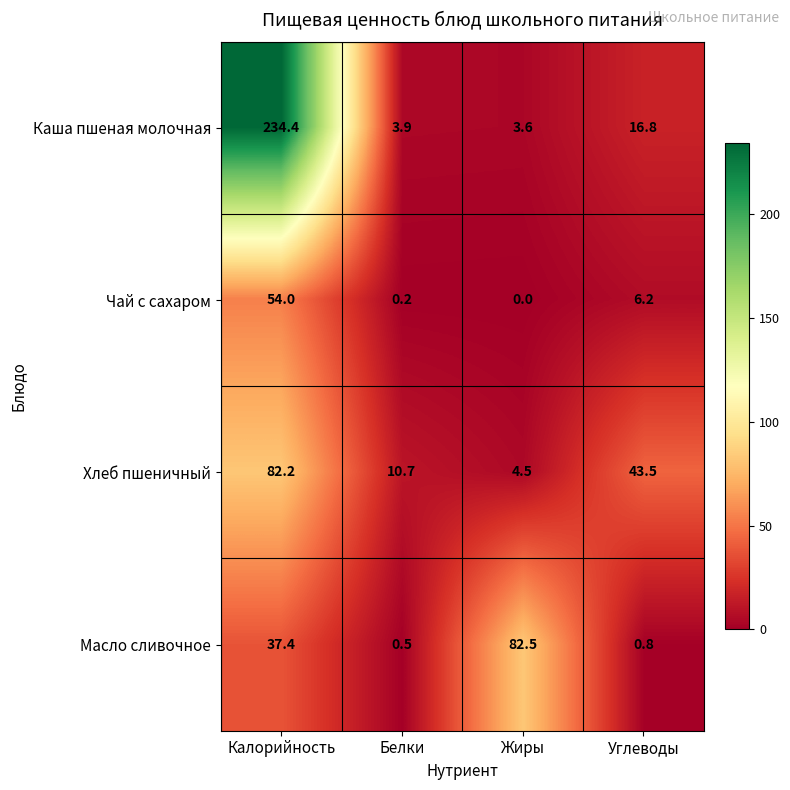

Which series has the widest spread of values?

Каша пшеная молочная